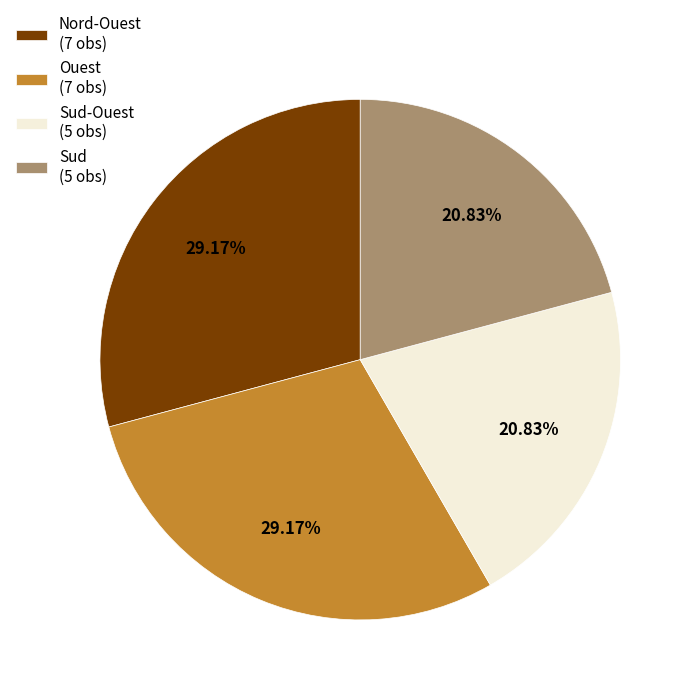

Is there any slice that represents more than half of the pie?

No